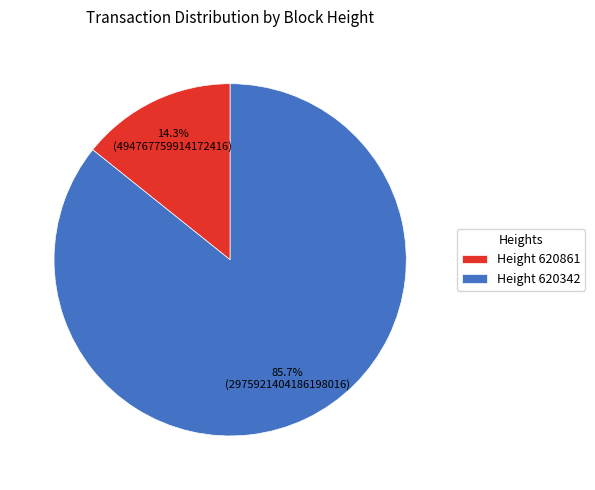

Is there a majority slice in this chart?

Yes